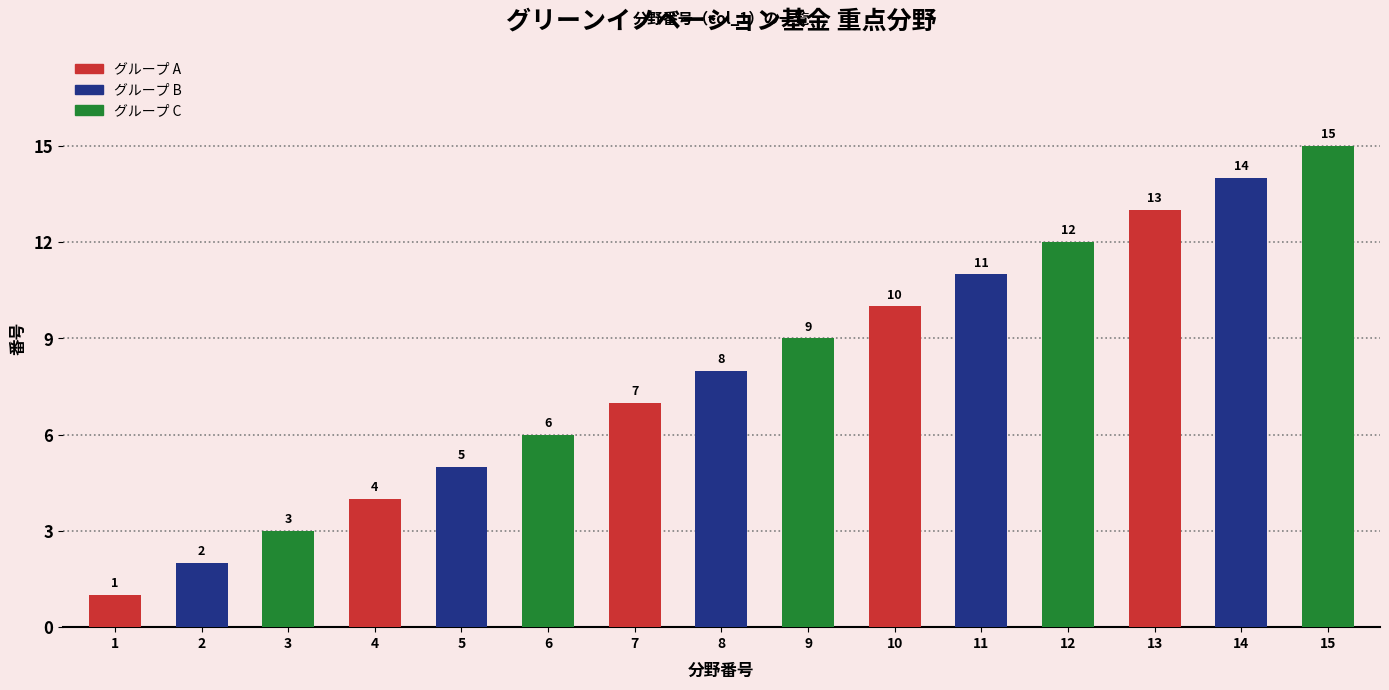

At which category does the chart reach its minimum across all series?

1